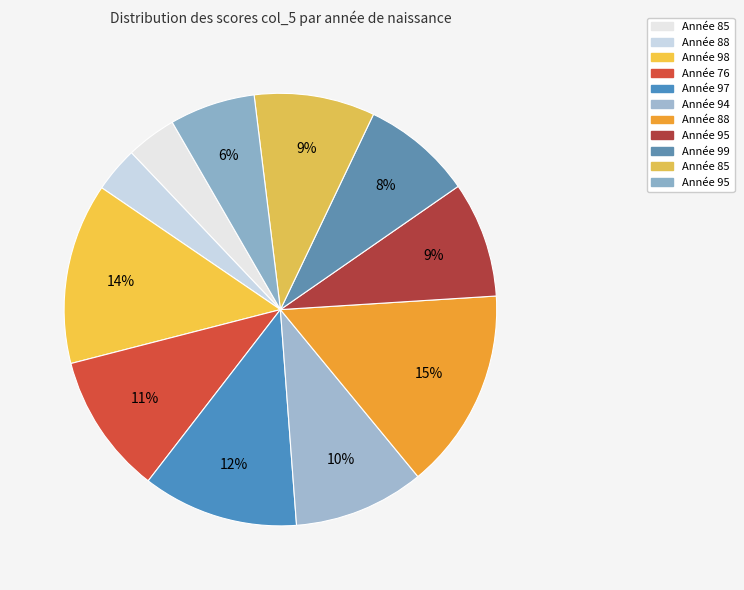

Which category has the smallest portion of the pie?

88